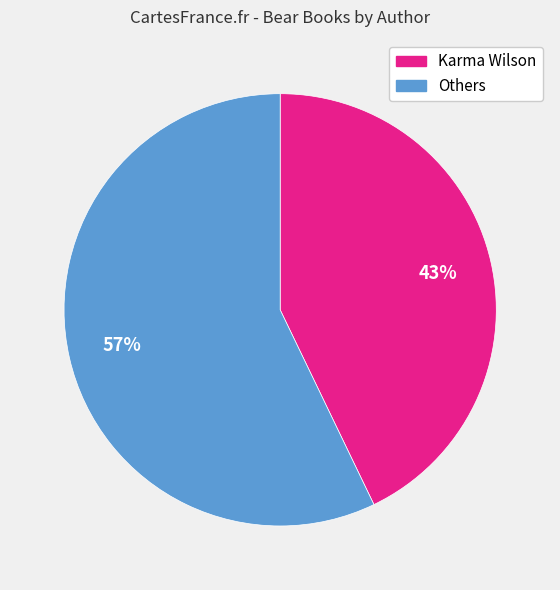

To the nearest percent, what is the difference between the largest and smallest slice percentages?

14%